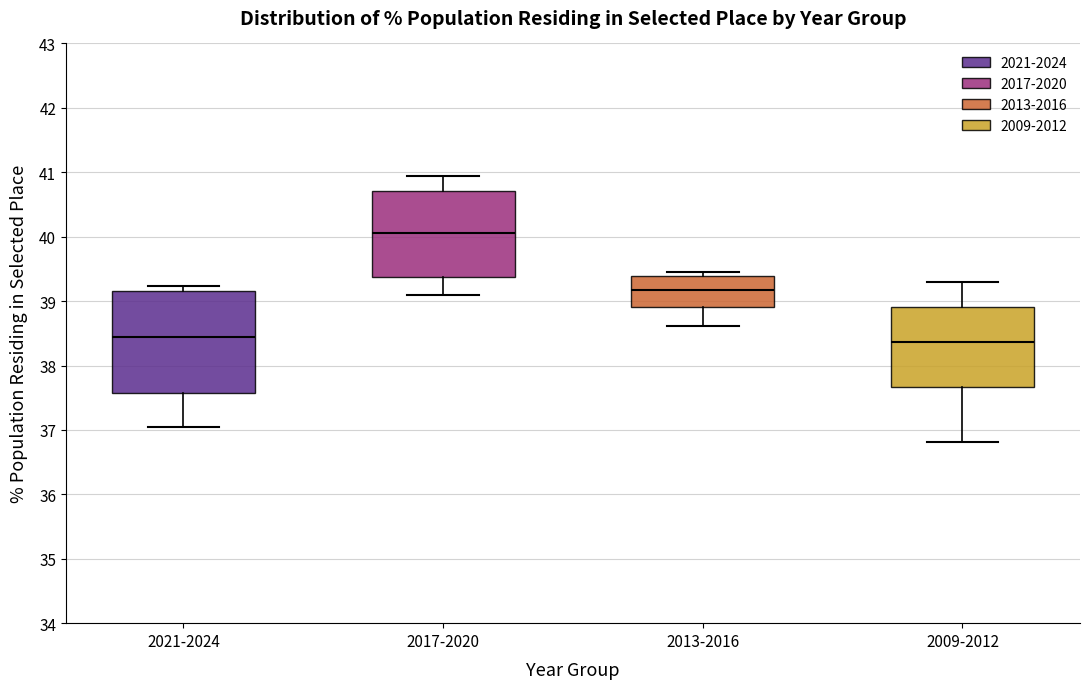

Which box is the tallest, from its lower edge to its upper edge?

2021-2024